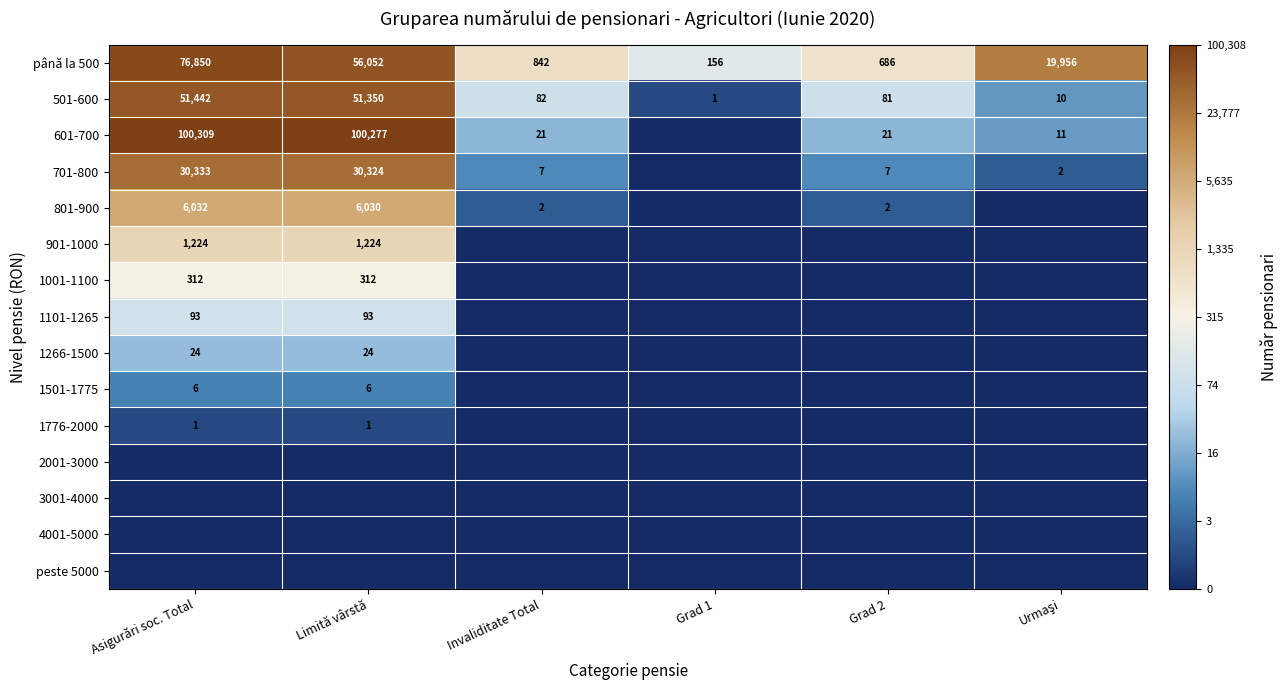

What is the difference between the maximum and minimum values in the 501-600 series?

51441